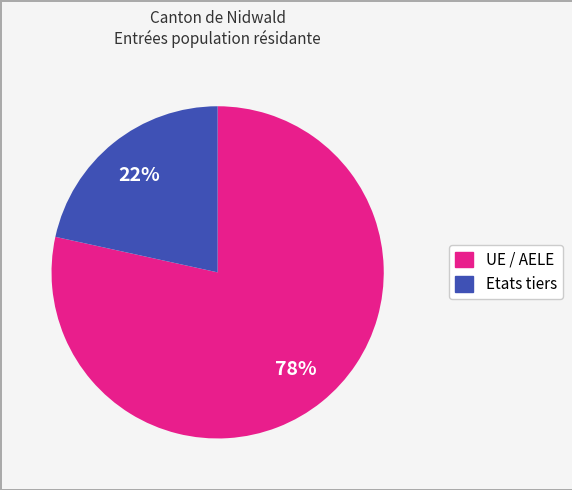

How many segments does this pie chart have?

2